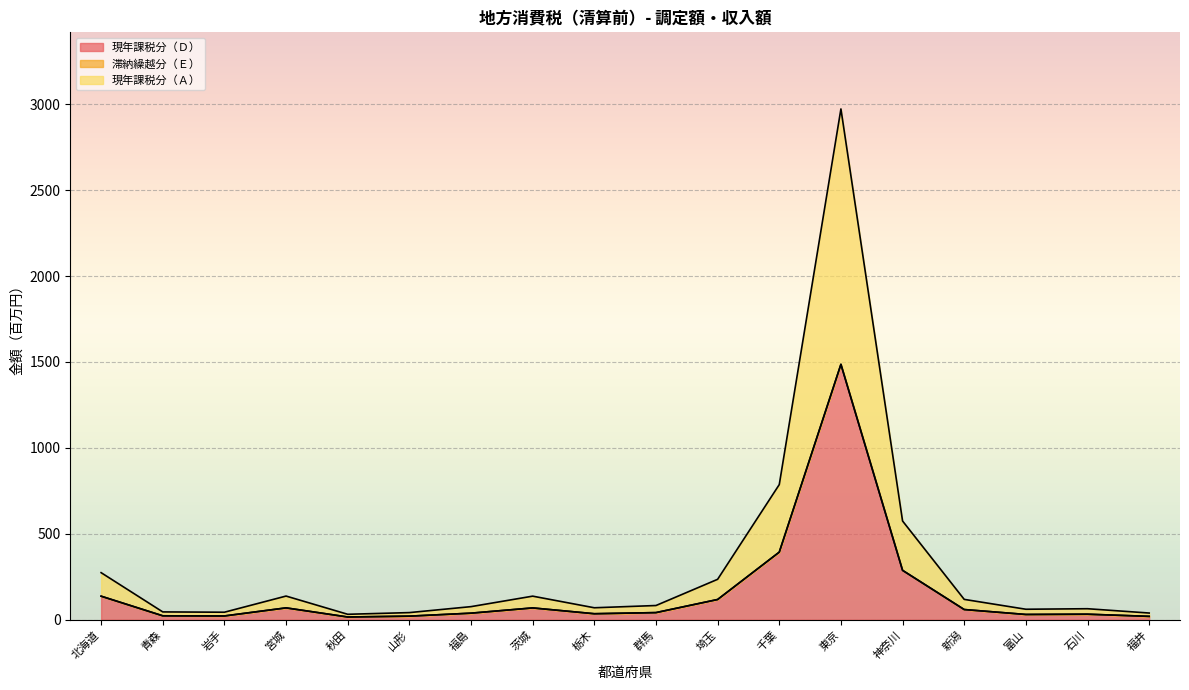

Does the chart display data point markers on the line(s)?

No